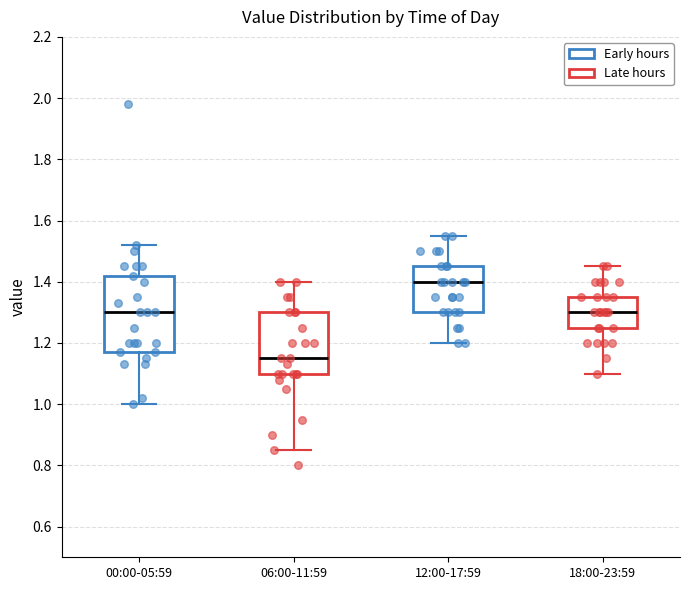

Where does the median line of the box for 06:00-11:59 sit on the y-axis? The values are not printed on the chart, so give them approximately, as read against the axis.

1.16